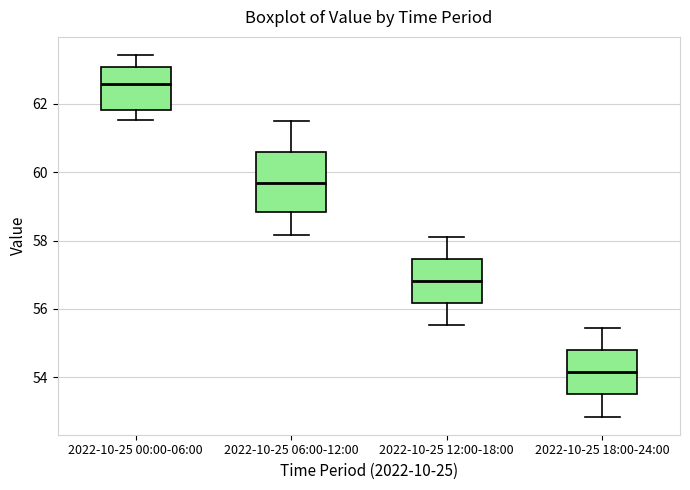

Reading left to right, transcribe this box plot: for each box, give where its median line is, the range the box spans, and where its two whiskers end, as read against the y-axis. The values are not printed on the chart, so give them approximately, as read against the axis.

2022-10-25 00:00-06:00: median 62.6, box 61.8 to 63.0, whiskers 61.6 to 63.4
2022-10-25 06:00-12:00: median 59.6, box 58.8 to 60.6, whiskers 58.2 to 61.6
2022-10-25 12:00-18:00: median 56.8, box 56.2 to 57.4, whiskers 55.6 to 58.2
2022-10-25 18:00-24:00: median 54.2, box 53.6 to 54.8, whiskers 52.8 to 55.4